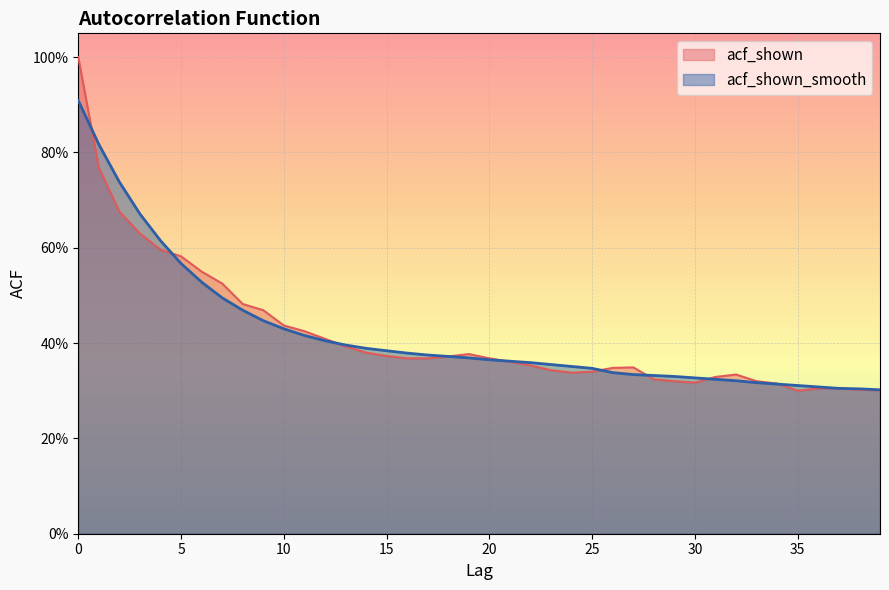

What is the sum of the acf_shown values at 3 and 32?

1.0